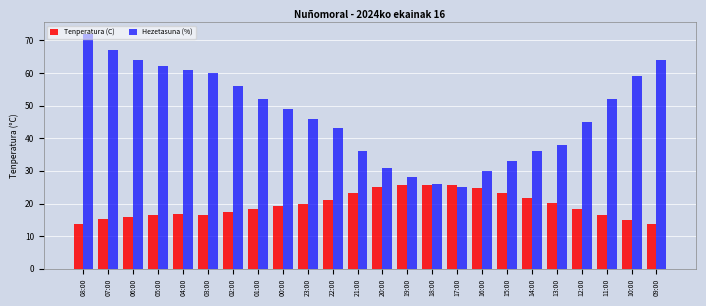

Which series has the largest total across all categories?

Hezetasuna (%)